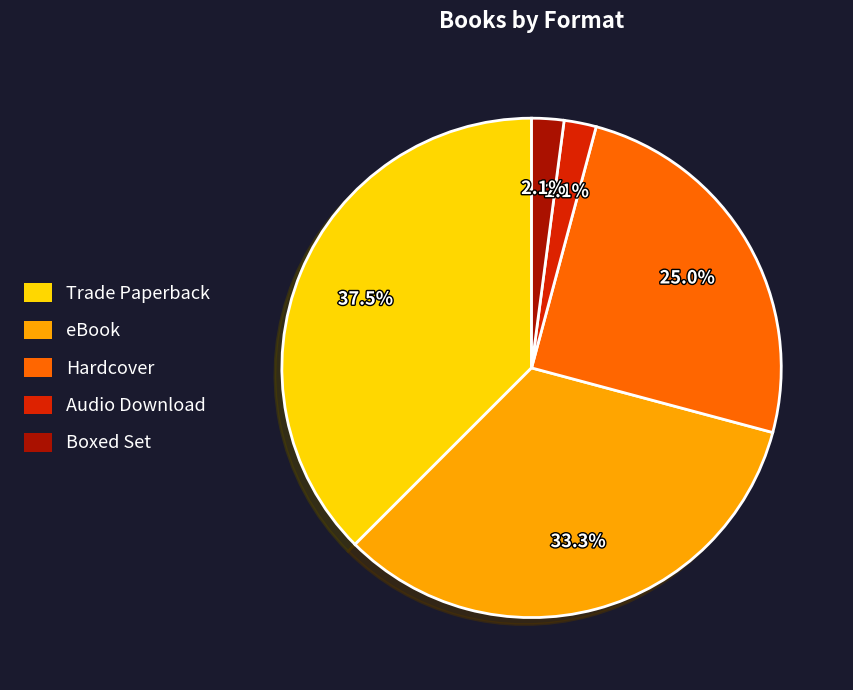

Which has a higher value, Audio Download or Hardcover?

Hardcover